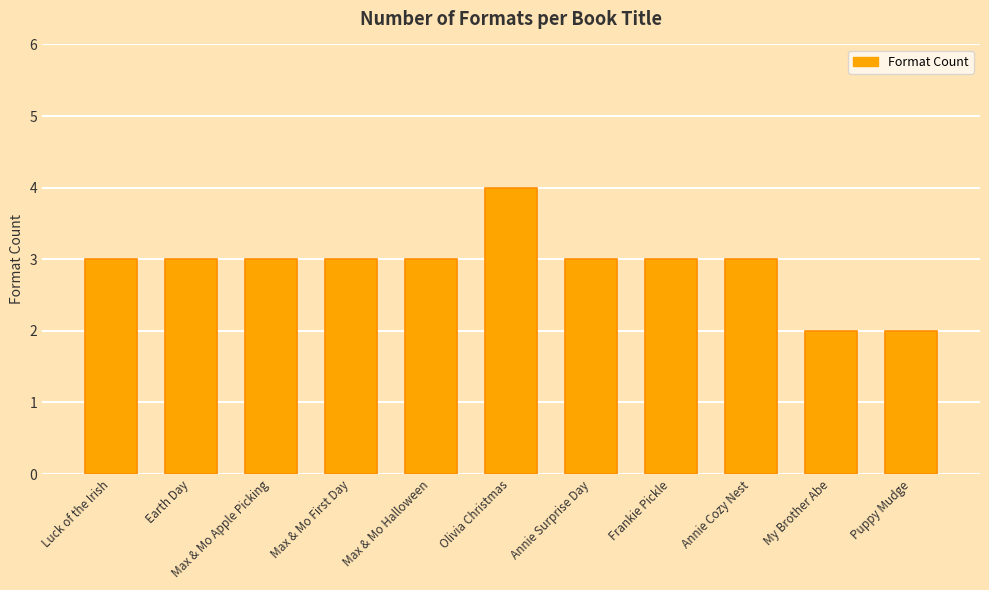

What is the maximum value shown in the chart?

4